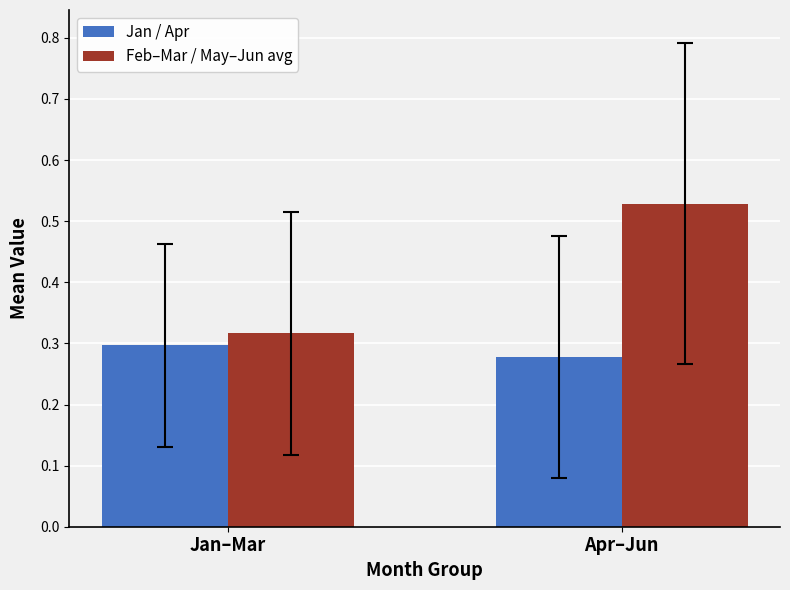

What is the sum of the Jan / Apr values at Apr–Jun and Jan–Mar?

0.6